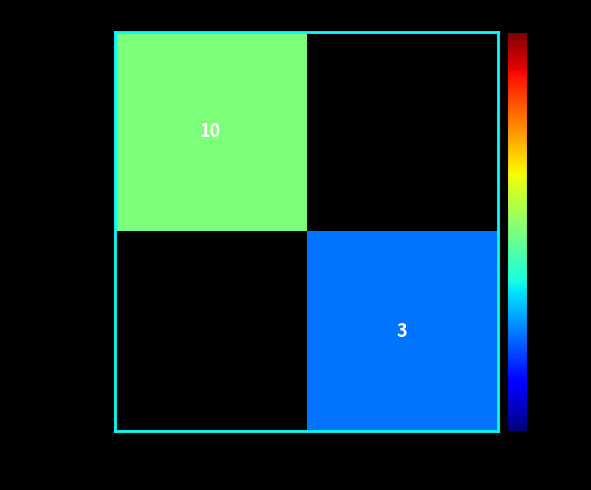

True or false: 73066303… has a value of 15 at -1.

False